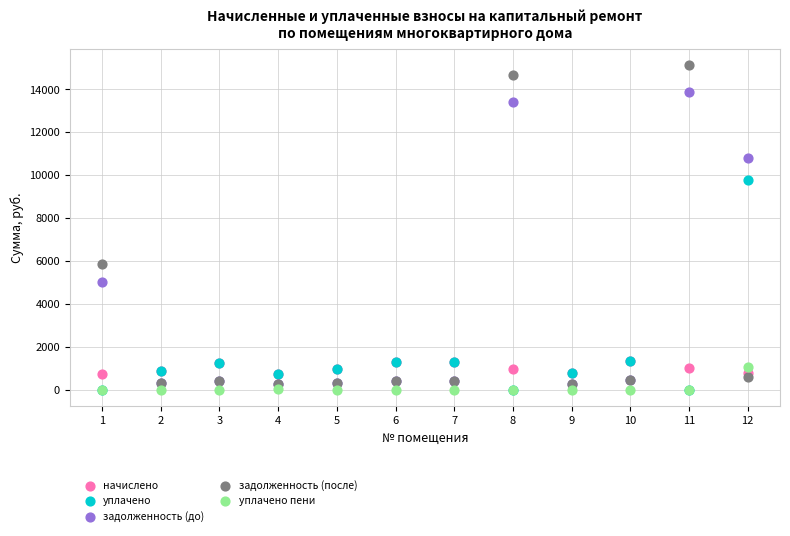

Across all series, what Y value is closest to 7569?

5837.1